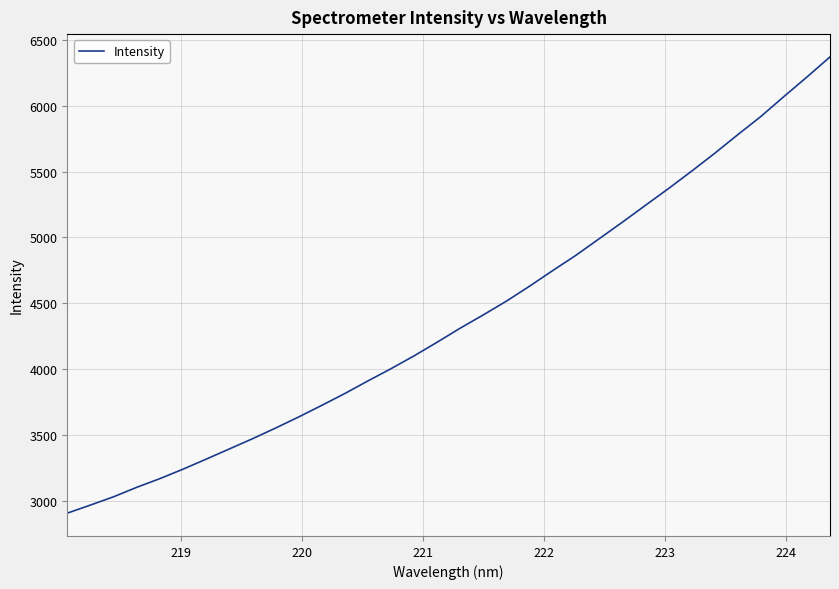

What is the maximum value shown in the chart?

6370.5